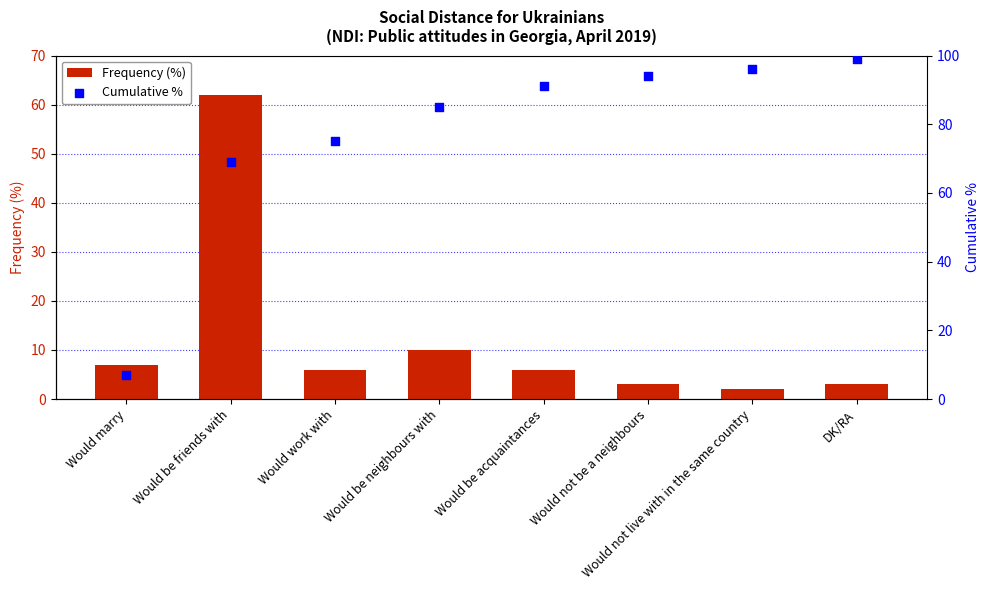

Is the value of Cumulative % at Would work with greater than the value of Frequency (%) at Would marry?

Yes